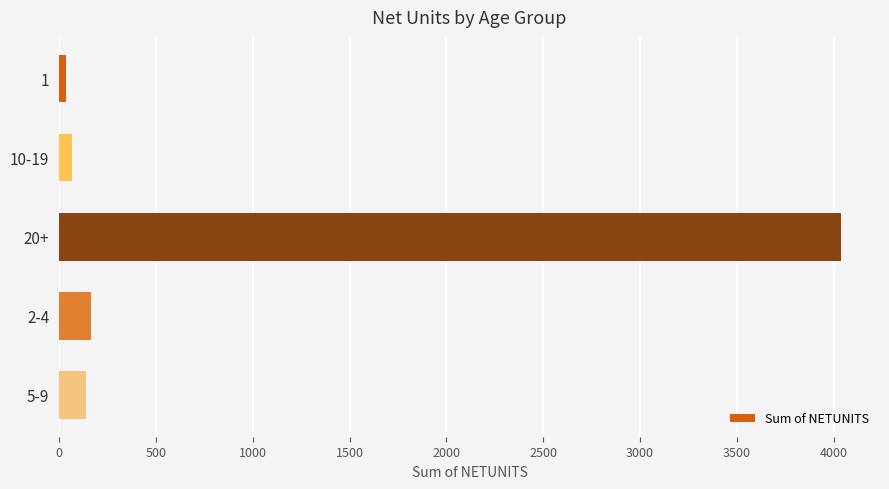

Count the number of data series in this chart.

1